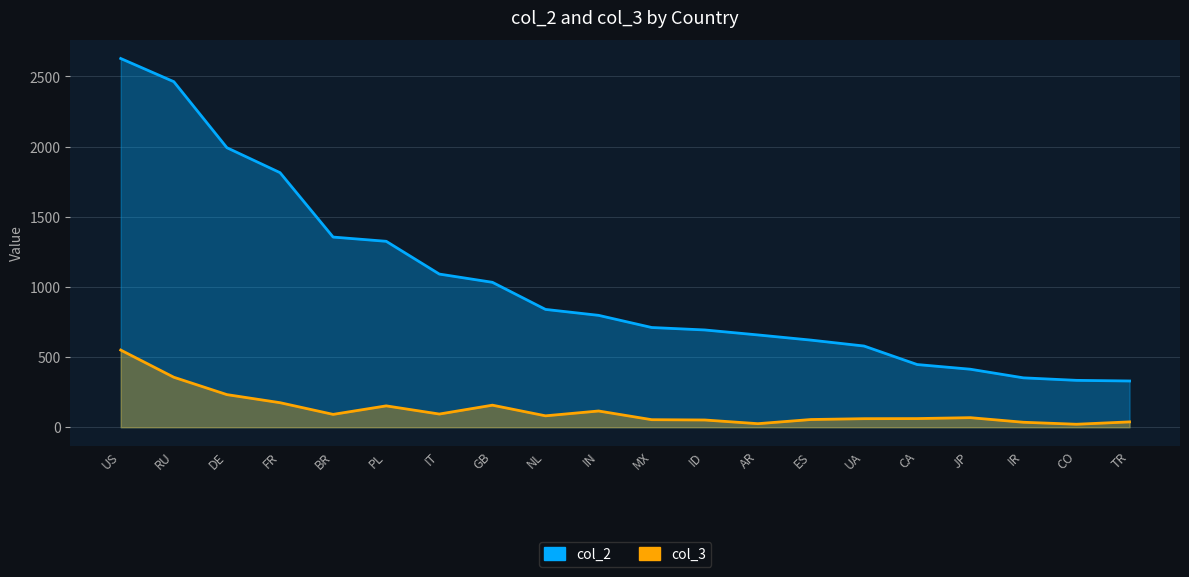

Reading left to right, what are all the values shown in this chart?

col_2: 2628.1	2462.9	1992.3	1814.5	1355.5	1325.3	1091.8	1033.1	840.0	797.6	711.0	693.5	658.0	621.1	578.9	447.1	413.7	352.2	334.4	329.8
col_3: 550.2	356.5	232.7	175.2	91.9	152.5	94.2	157.4	81.6	116.0	54.0	51.8	25.6	55.2	61.2	61.9	68.5	35.7	21.5	38.4